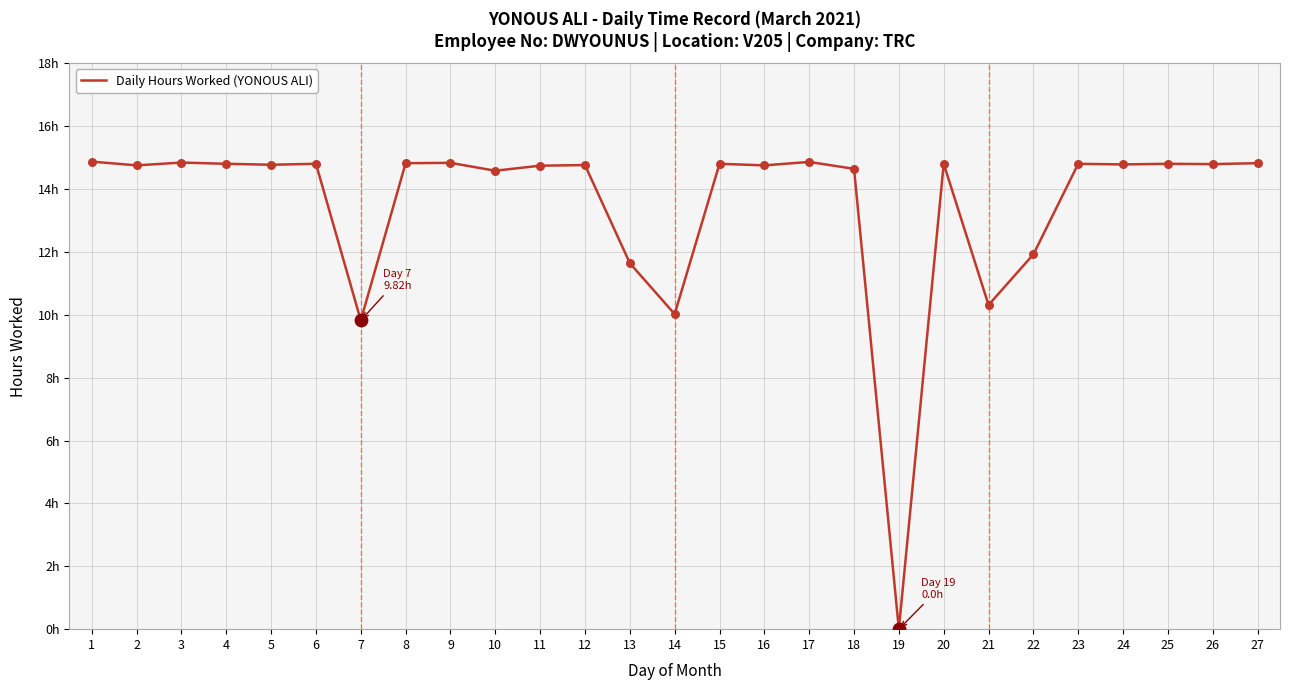

Approximately how many times larger is the value at 24 compared to 25?

1.0